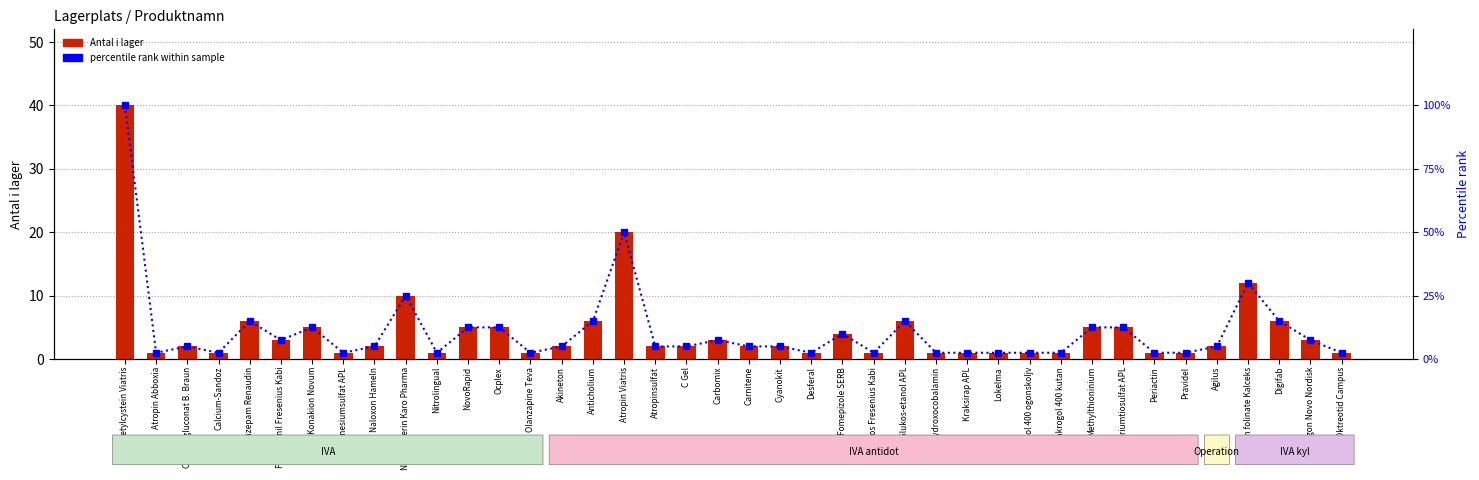

What is the greatest value displayed?

100.0